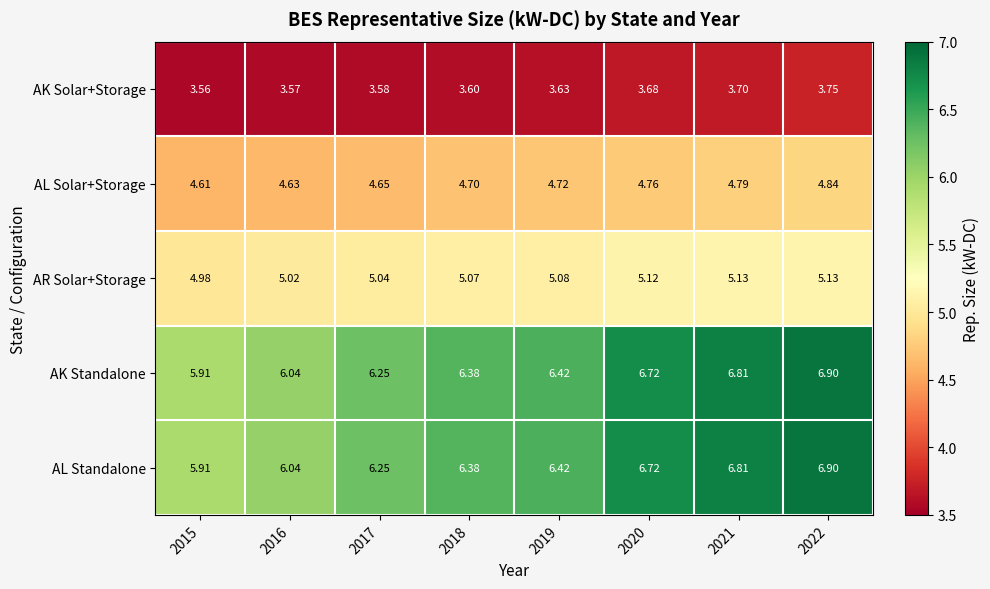

What is the spread (max minus min) of values at 2021?

3.1